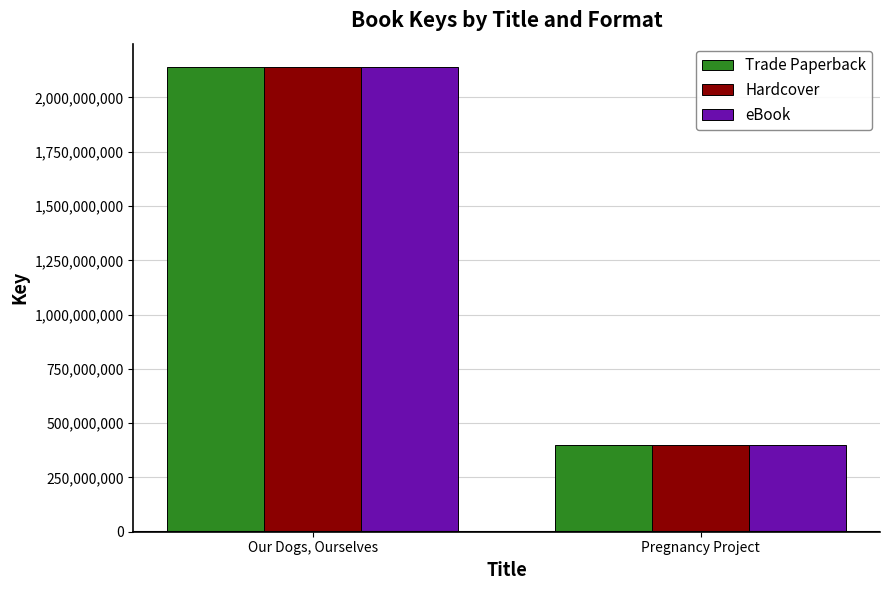

Reading right to left, list all the values displayed in this chart.

Trade Paperback: Pregnancy Project=400436271	Our Dogs, Ourselves=2140741775
Hardcover: Pregnancy Project=400436271	Our Dogs, Ourselves=2140741775
eBook: Pregnancy Project=400436271	Our Dogs, Ourselves=2140741775